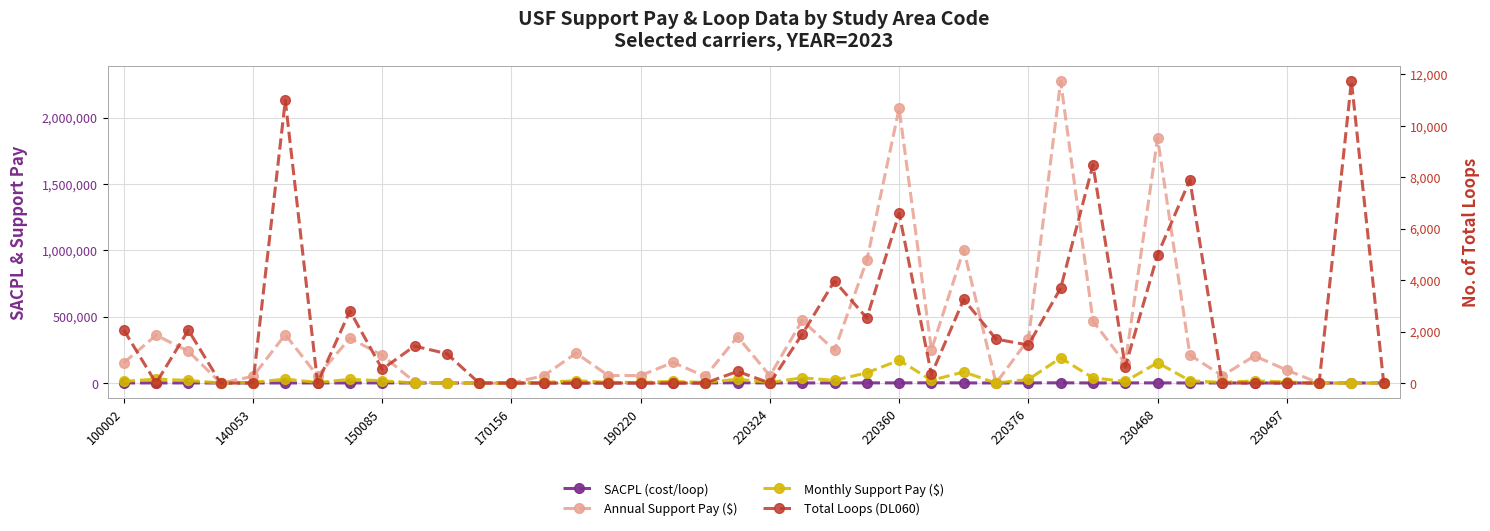

What is the greatest value displayed?

2274105.2